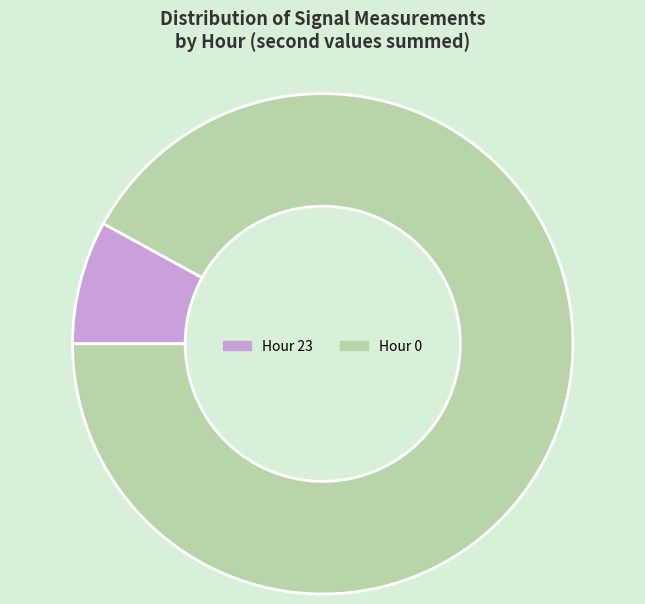

Rank the categories by value from highest to lowest.

Hour 0, Hour 23